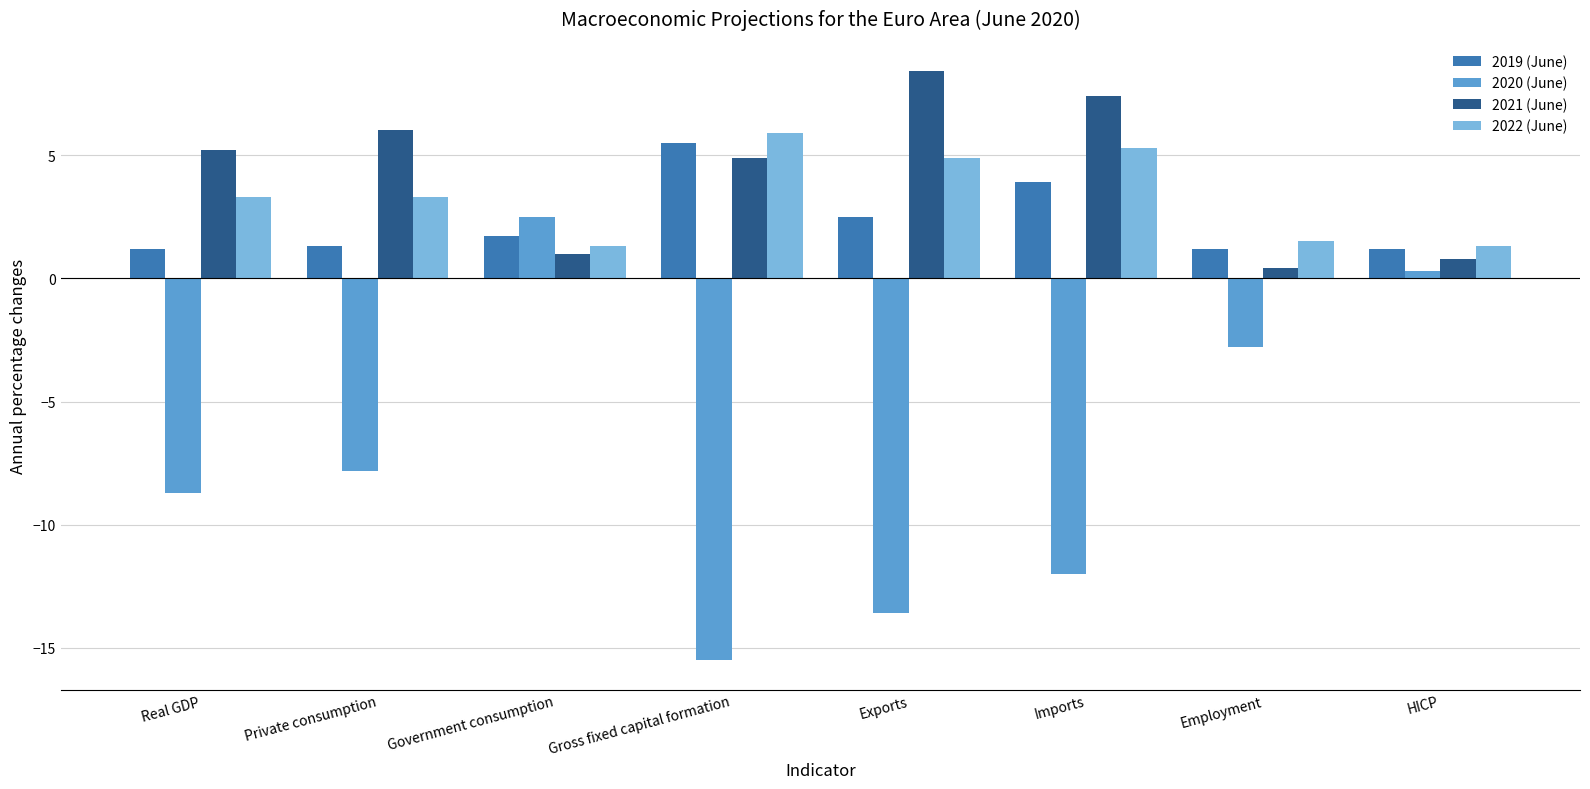

What is the maximum value for 2021 (June)?

8.4